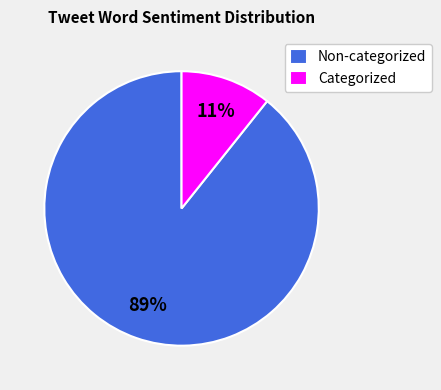

To the nearest percent, what is the average slice percentage?

50%